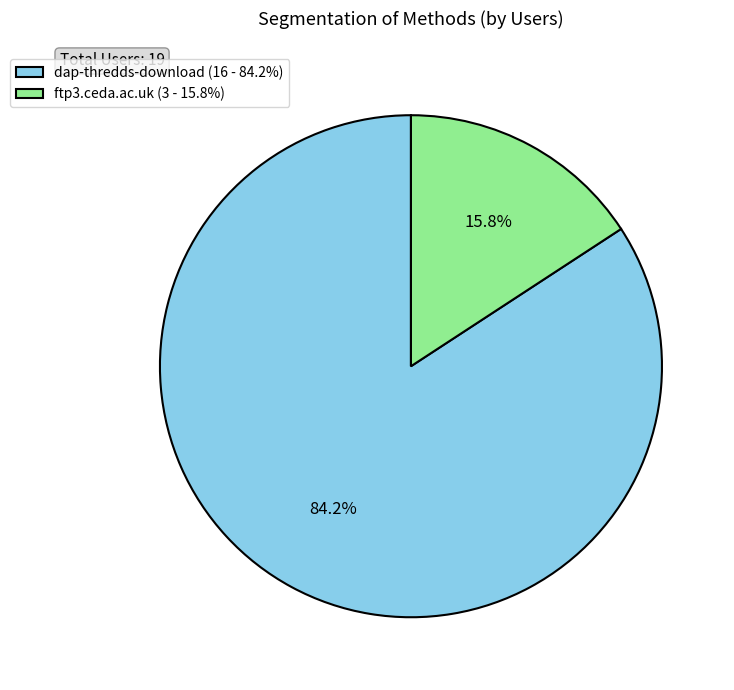

How many slices are in this pie chart?

2